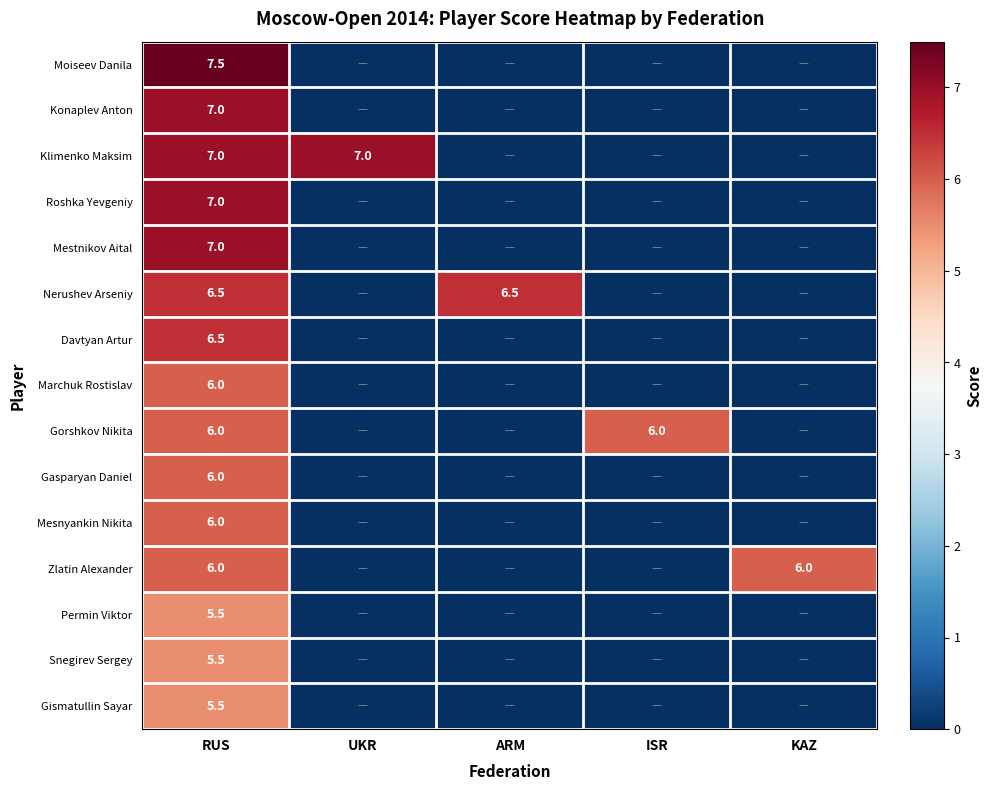

What is the total value across all series at RUS?

95.0